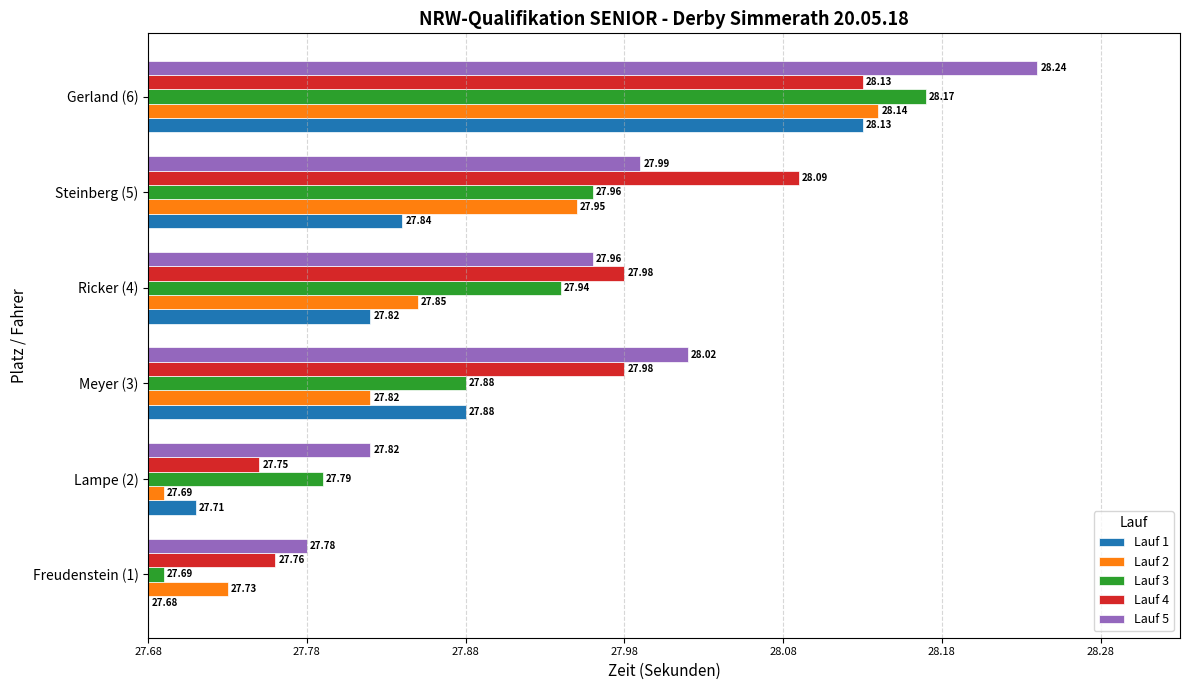

What are all the series names shown in the legend?

Lauf 1, Lauf 2, Lauf 3, Lauf 4, Lauf 5